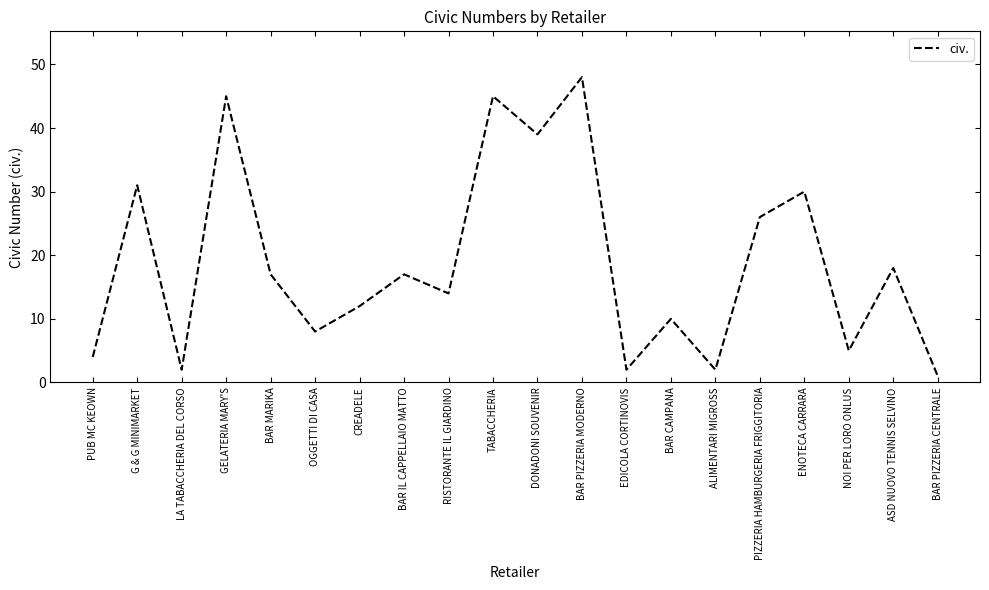

What position from the right is GELATERIA MARY'S?

17